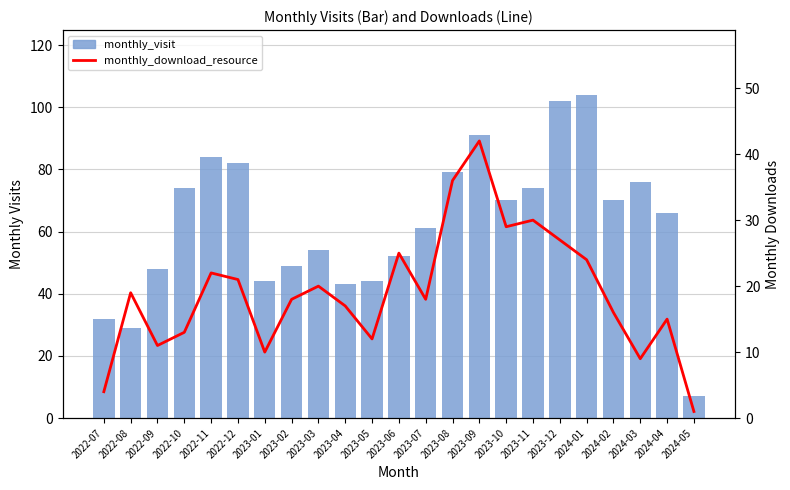

Which series has the largest range (max minus min)?

monthly_visit